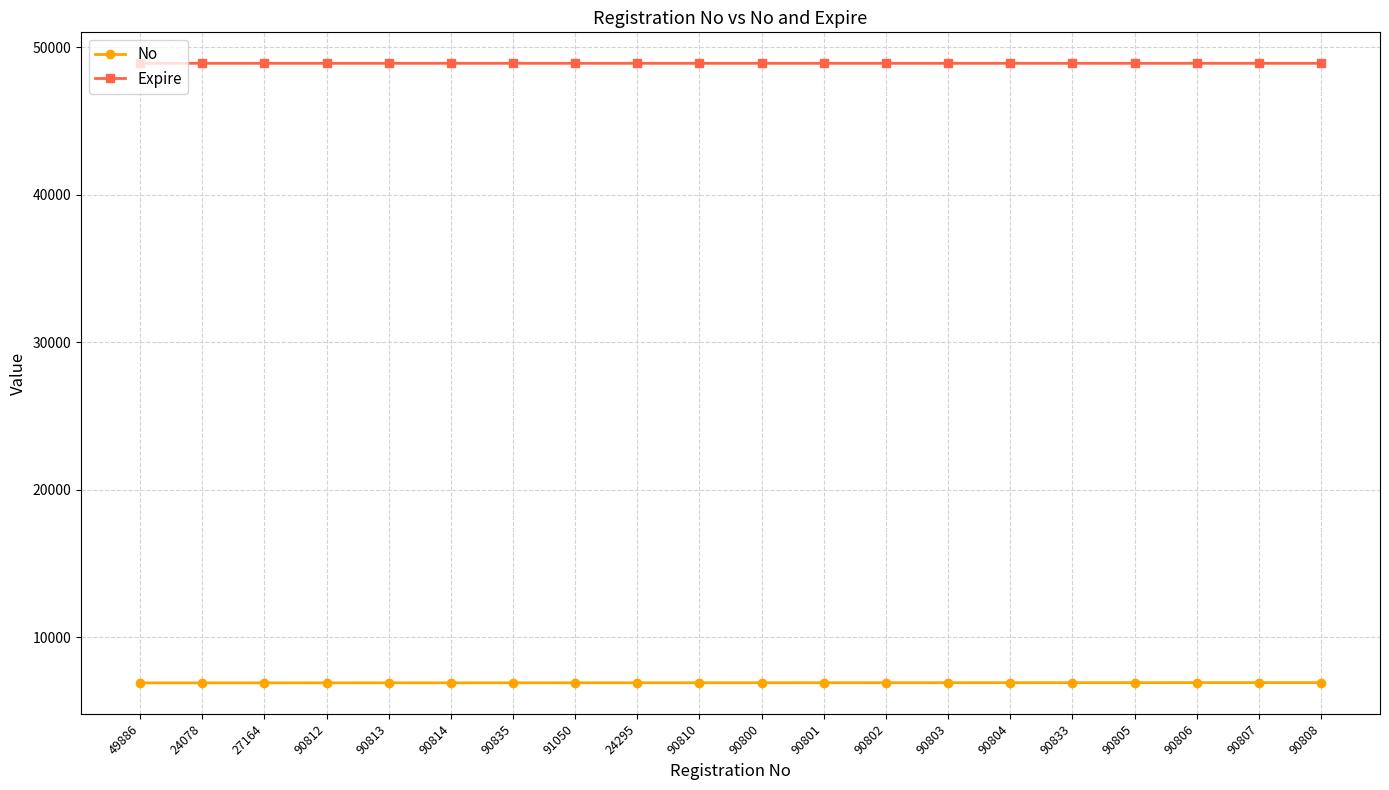

What position from the left is 90835?

7